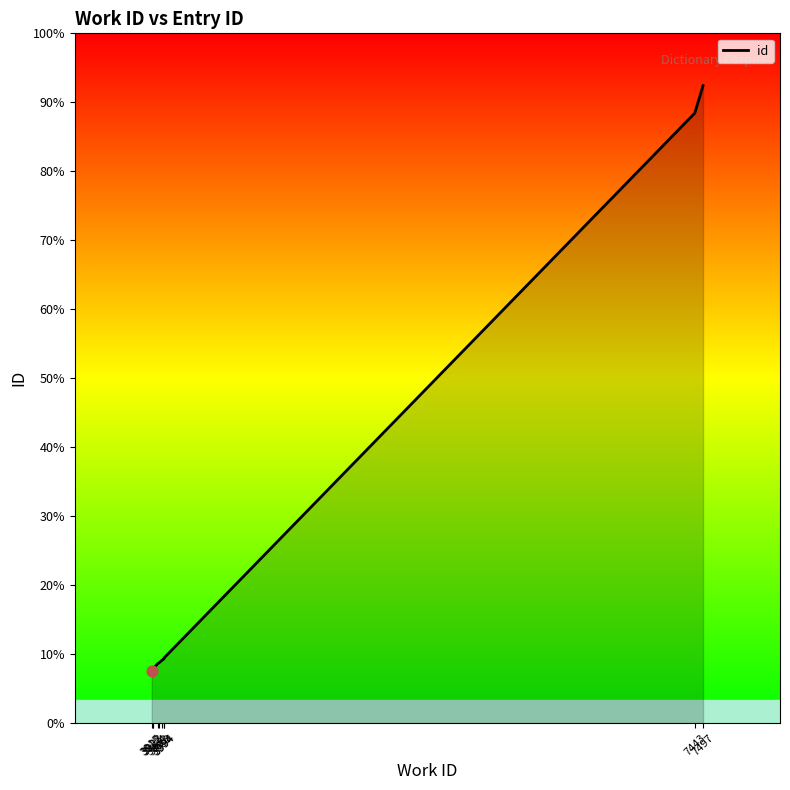

Between 3994 and 3922, which is larger?

3994